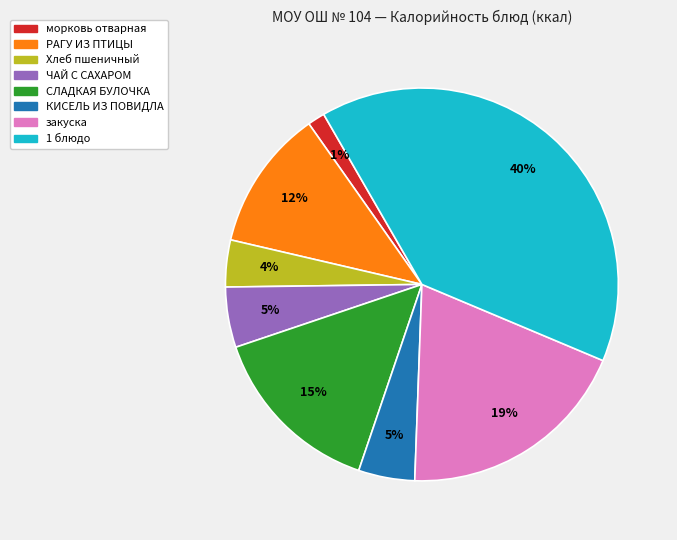

What percentage is the КИСЕЛЬ ИЗ ПОВИДЛА slice, to the nearest percent?

5%